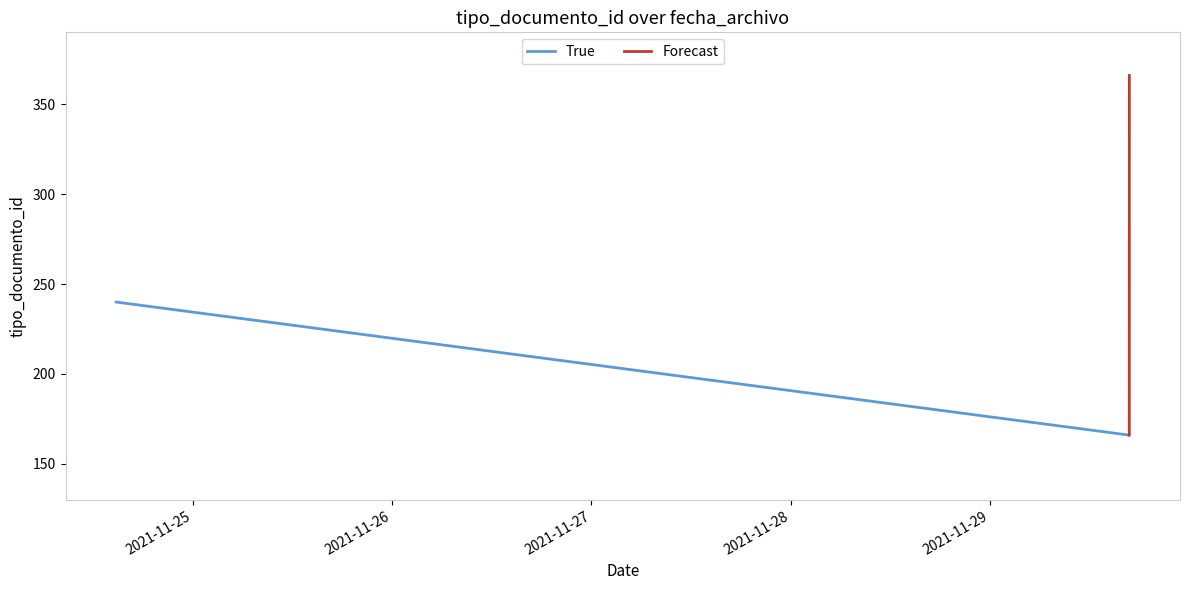

What is the change in value from 2021-11-24 14:47:43 to 2021-11-29 16:44:48?

+126